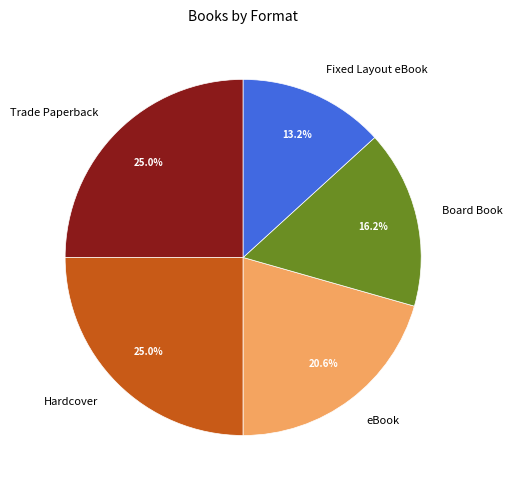

What percentage is the Fixed Layout eBook slice, to the nearest percent?

13%